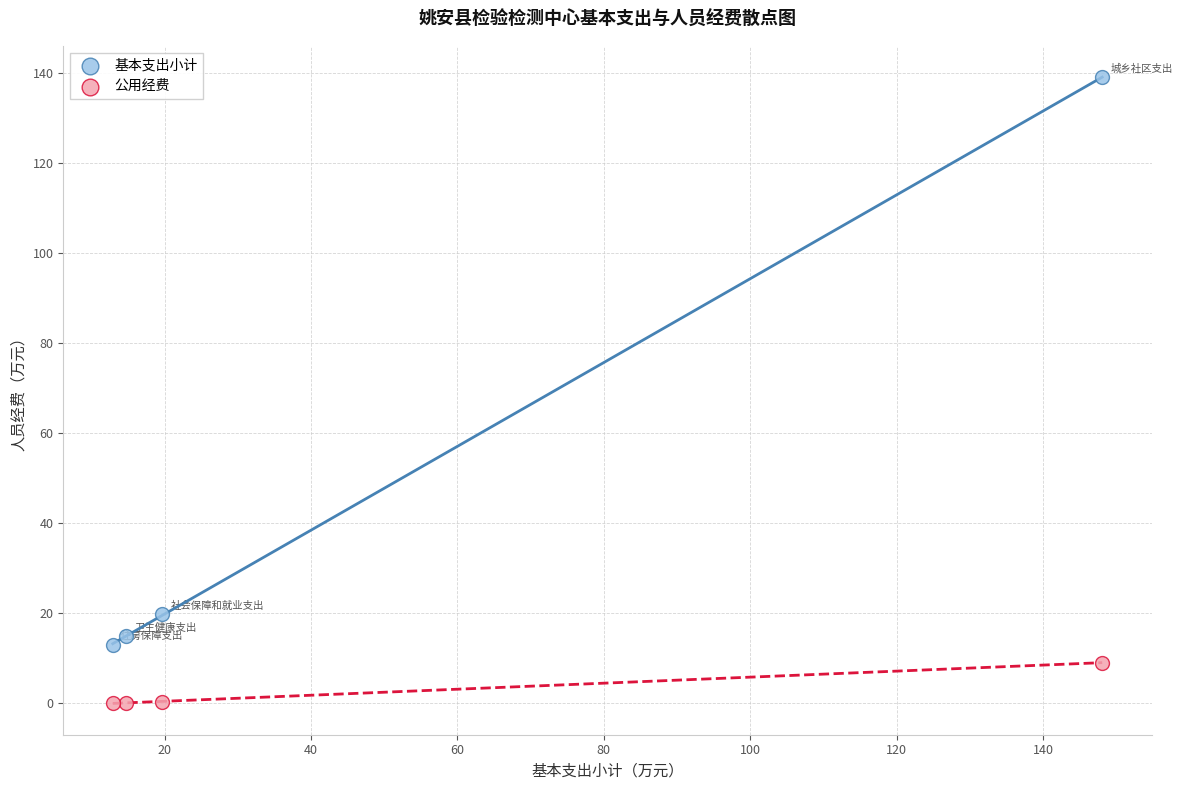

In the 基本支出小计 series, what Y value is closest to 76?

19.7